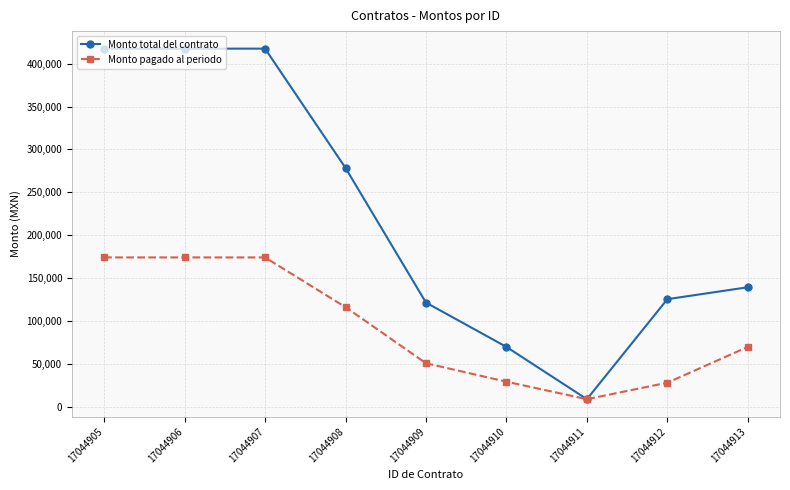

Which series changed the most between 17044909 and 17044912?

Monto pagado al periodo